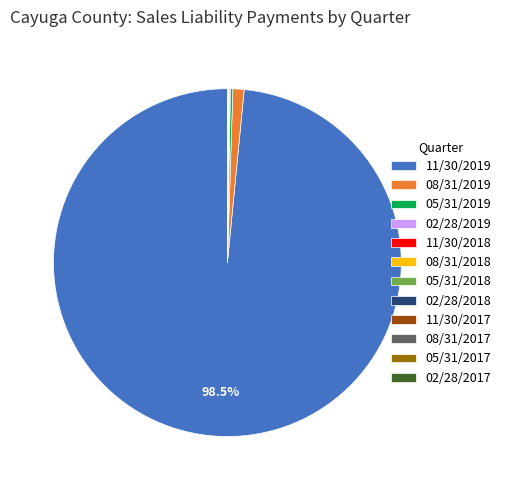

What is the largest slice in the pie chart?

11/30/2019